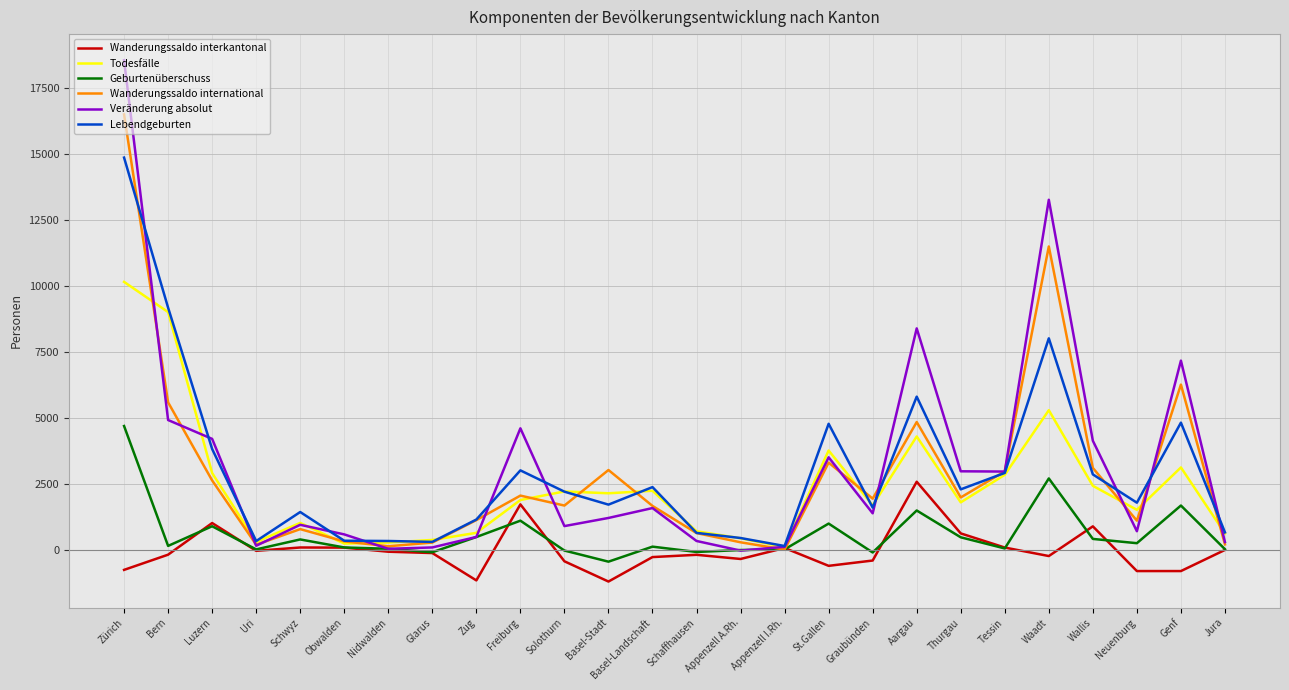

Does the chart have visible grid lines?

Yes